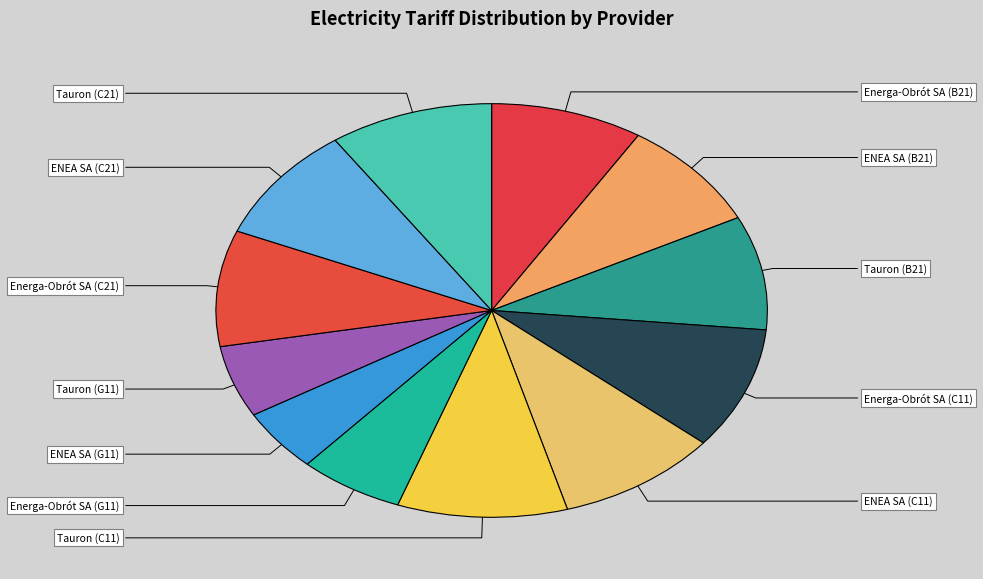

Rank the categories by value from highest to lowest.

Tauron (C11), Tauron (C21), Energa-Obrót SA (C11), ENEA SA (C11), ENEA SA (C21), Energa-Obrót SA (C21), Energa-Obrót SA (B21), Tauron (B21), ENEA SA (B21), Energa-Obrót SA (G11), Tauron (G11), ENEA SA (G11)